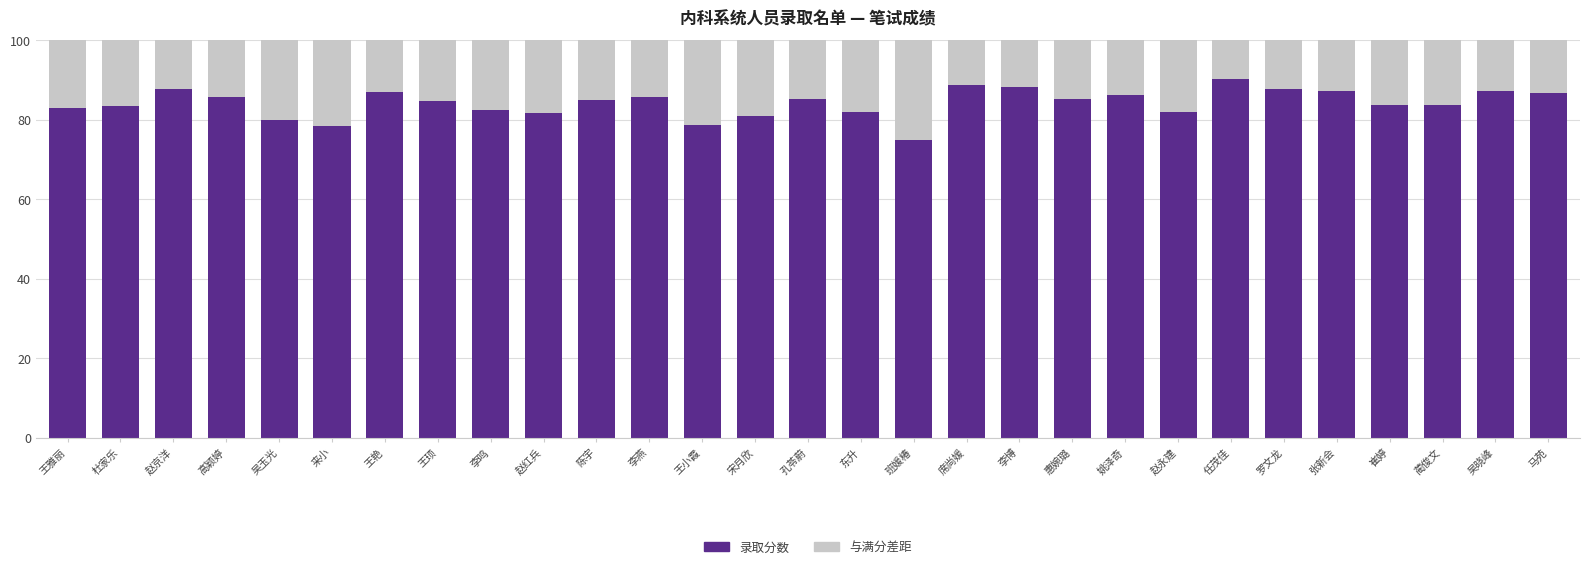

At which label does 录取分数 reach its minimum?

班媛椿